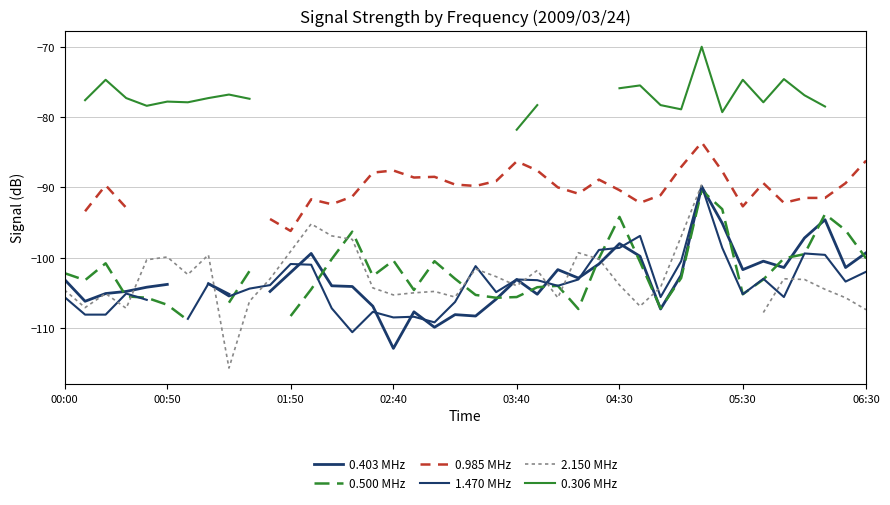

What is the sum of the 1.470 MHz values at 16 and 36?

-207.9